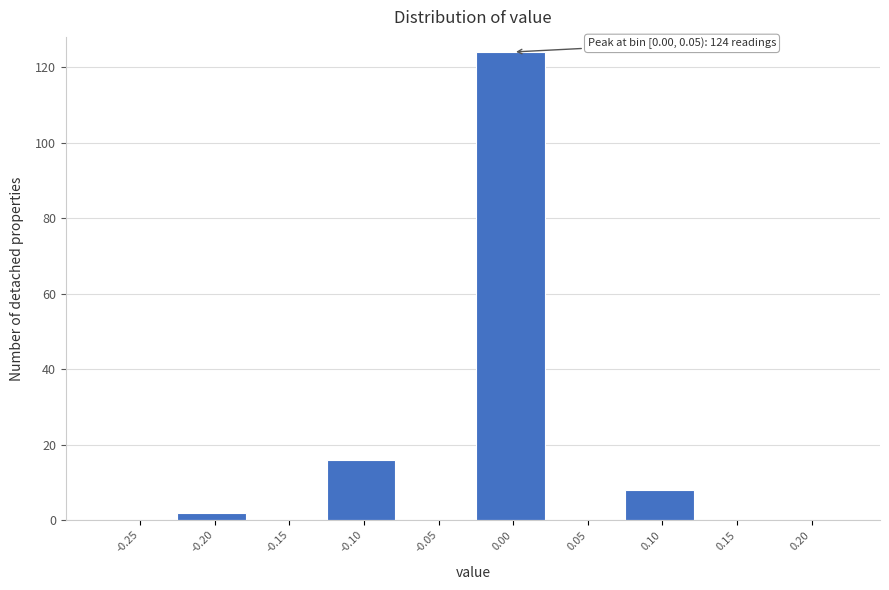

Reading left to right, list all the values displayed in this chart.

-0.25=0	-0.20=2	-0.15=0	-0.10=16	-0.05=0	0.00=124	0.05=0	0.10=8	0.15=0	0.20=0